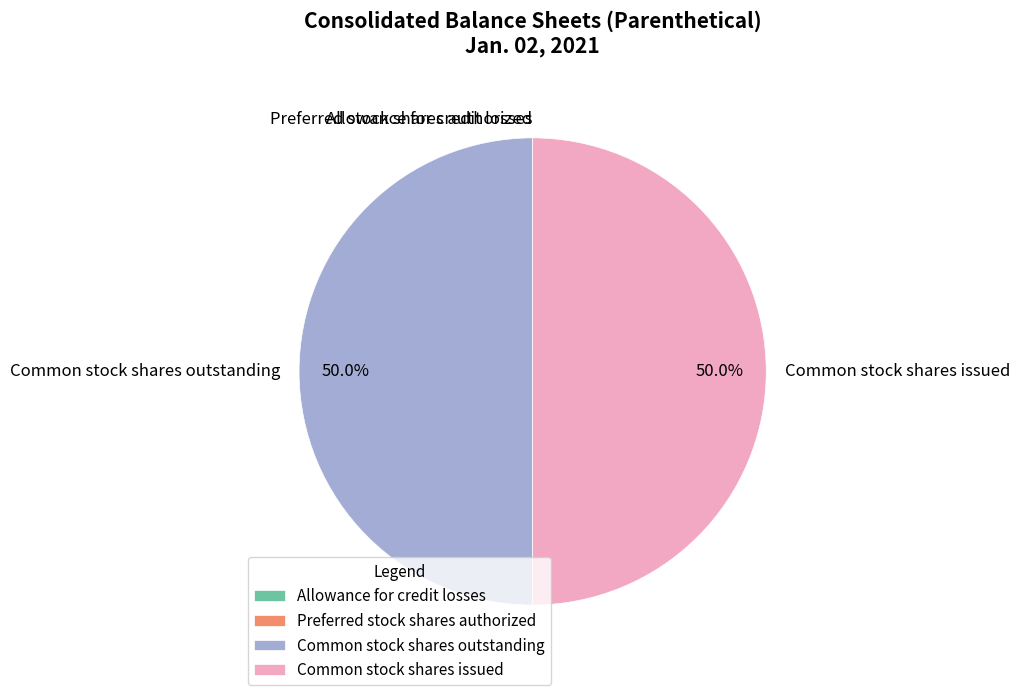

True or false: Allowance for credit losses accounts for 0% of the total.

True